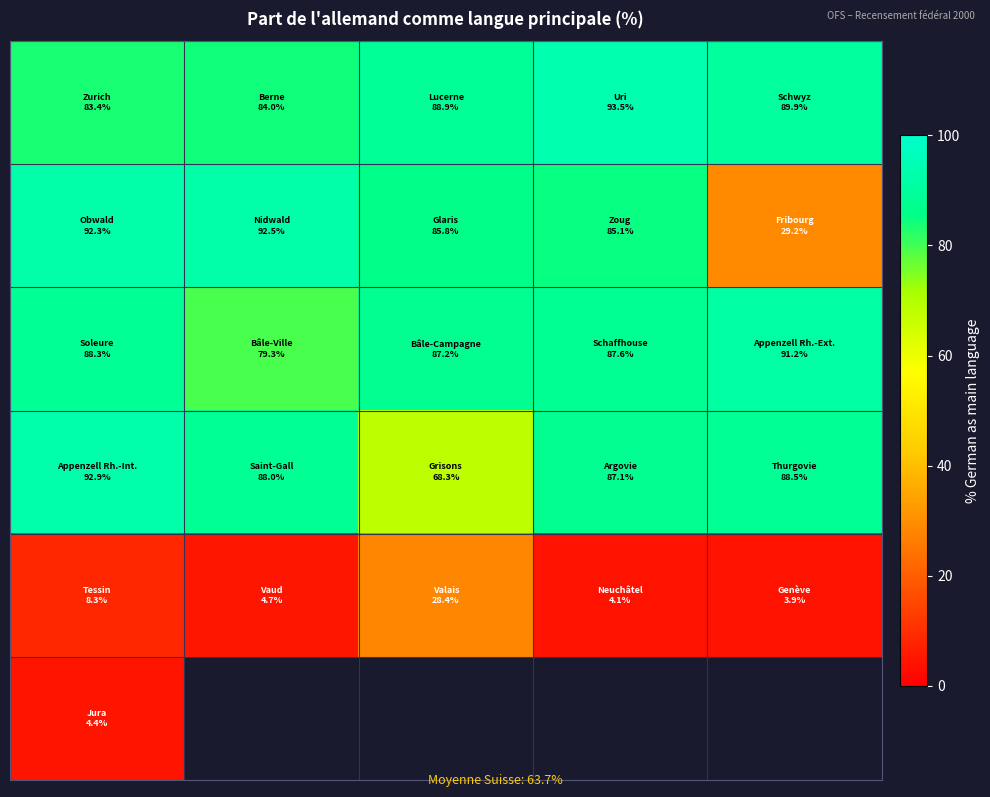

Count the number of data series in this chart.

6